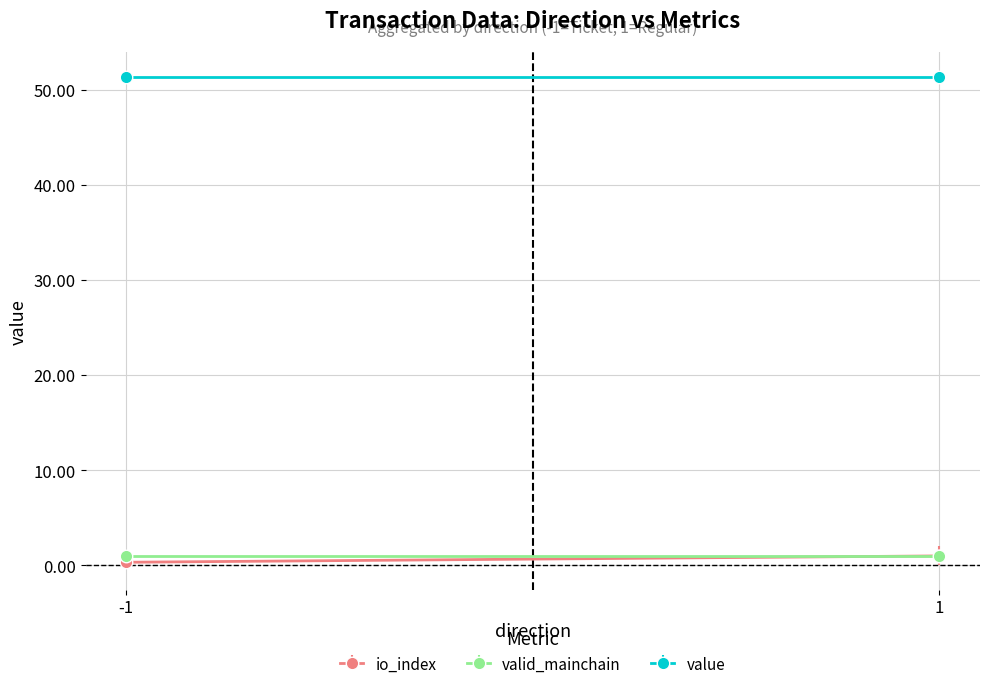

What is the spread (max minus min) of values at -1?

51.1